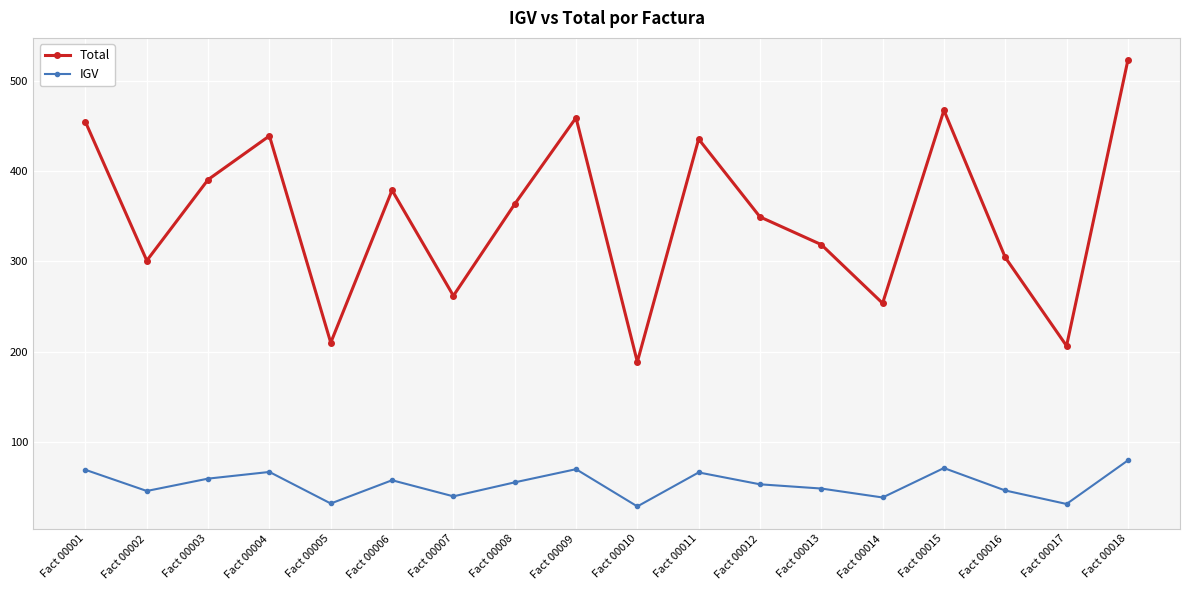

What is the approximate value of Total at Fact 00001?

454.3